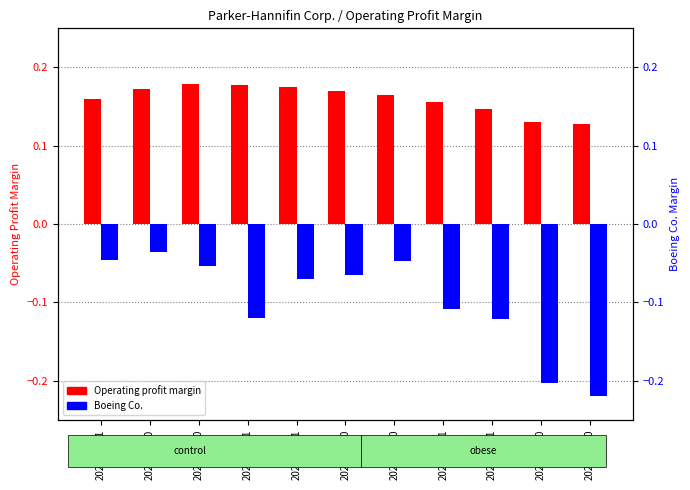

Rank the categories by Operating profit margin value from highest to lowest.

2022-06-30, 2022-03-31, 2021-12-31, 2022-09-30, 2021-09-30, 2021-06-30, 2022-12-31, 2021-03-31, 2020-12-31, 2020-09-30, 2020-06-30